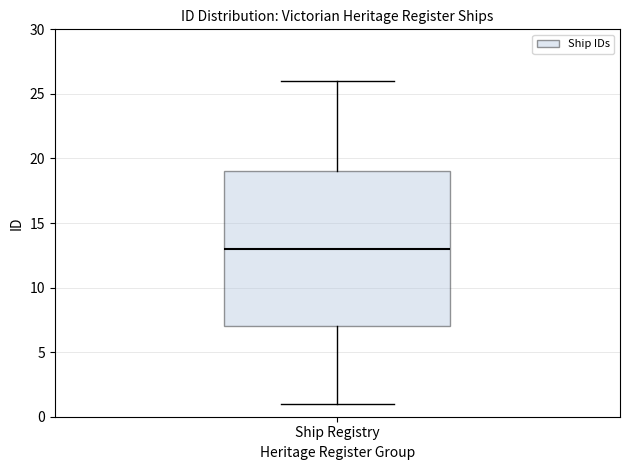

Transcribe this box plot: give where the median line is, the range the box spans, and where the two whiskers end, as read against the y-axis. The values are not printed on the chart, so give them approximately, as read against the axis.

median 13, box 7 to 19, whiskers 1 to 26